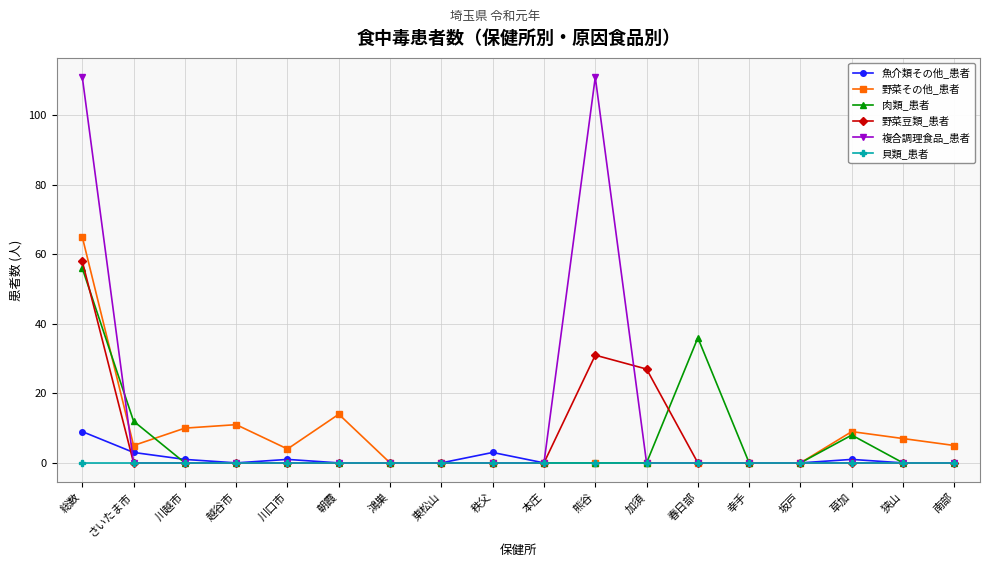

What is the total value across all series at 越谷市?

11